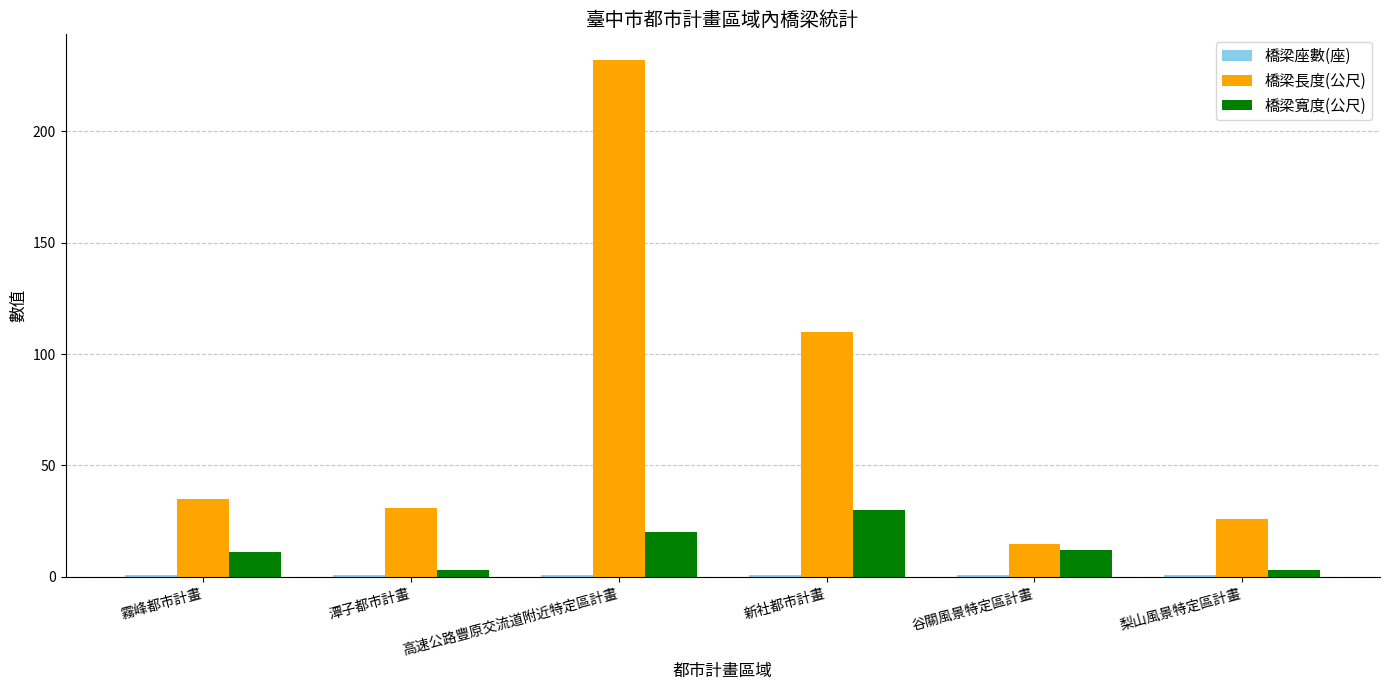

At which category is the sum across all series the highest?

高速公路豐原交流道附近特定區計畫